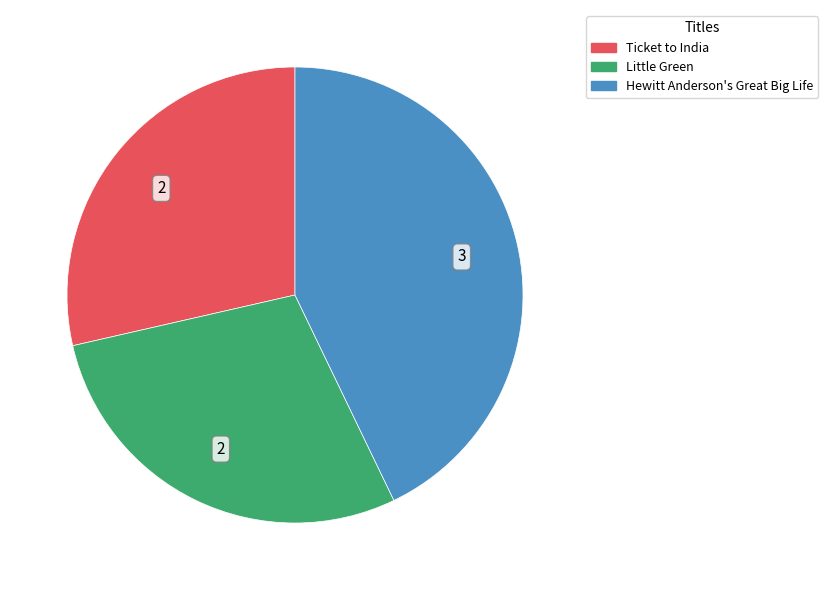

Does Ticket to India represent more than half of the total?

No